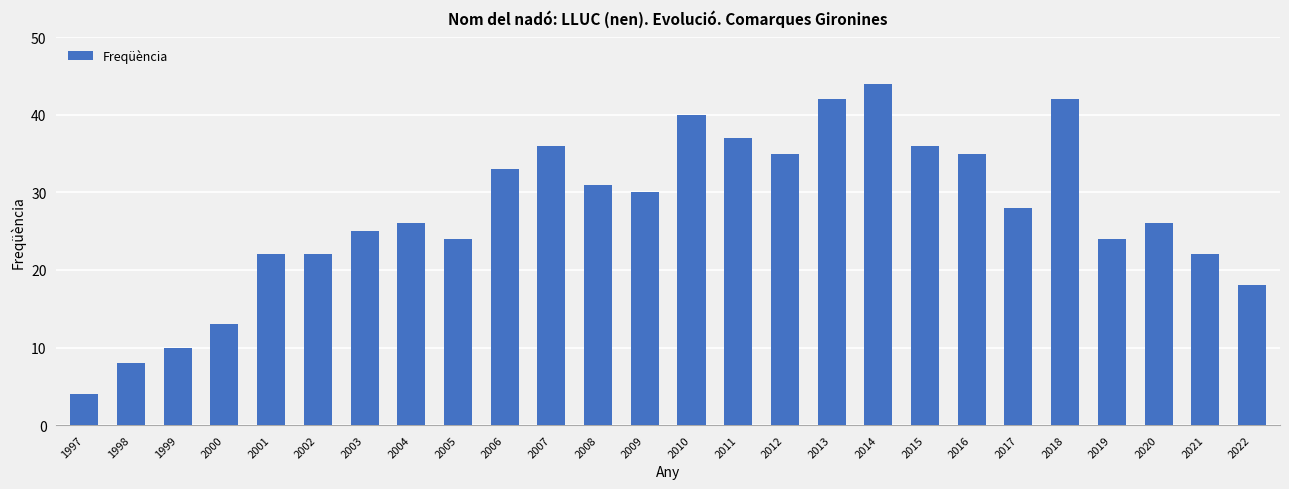

What is the value of the 6th bar from the left?

22